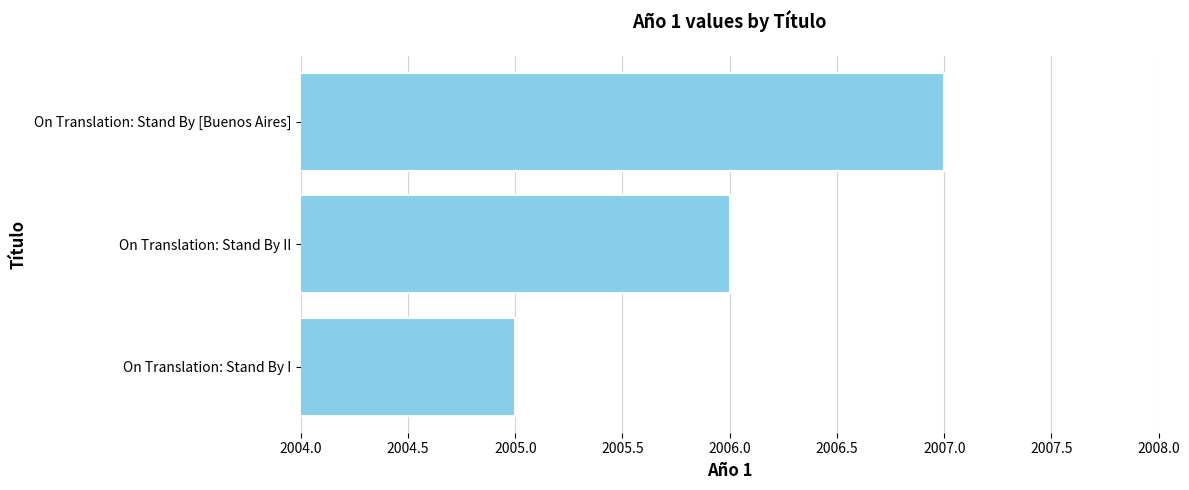

The value at On Translation: Stand By [Buenos Aires] is 2007. True or false?

True